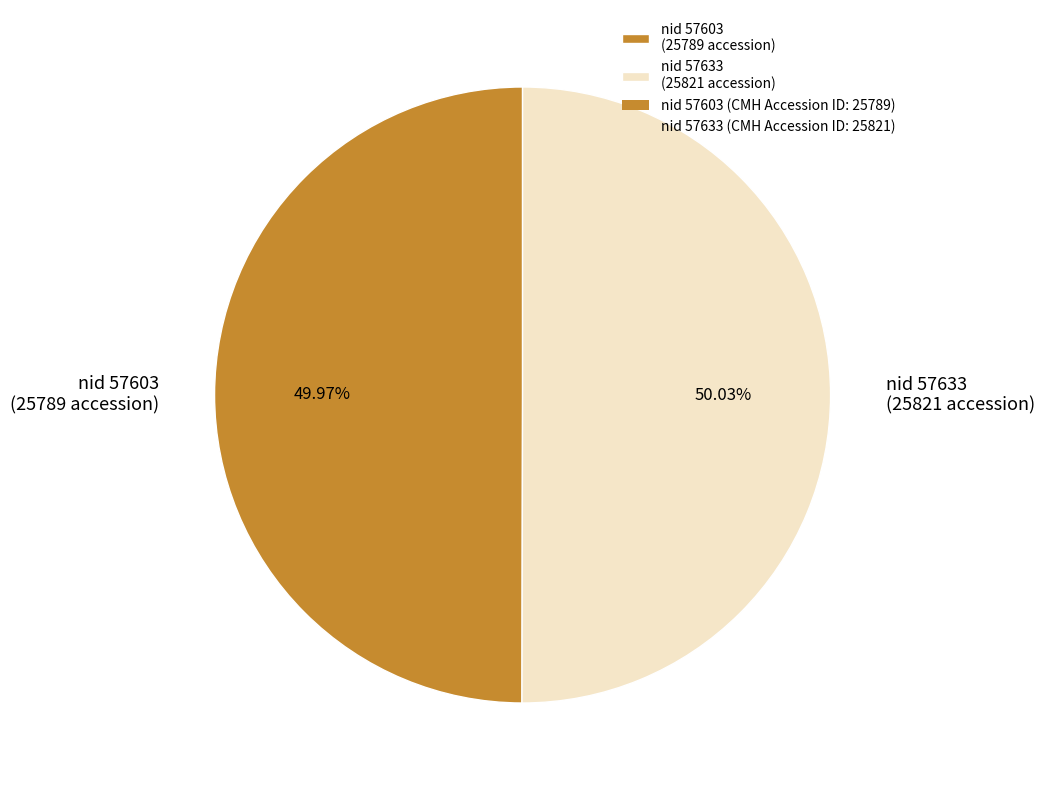

What is the ratio of the value at nid 57633 (25821 accession) to the value at nid 57603 (25789 accession)?

1.0